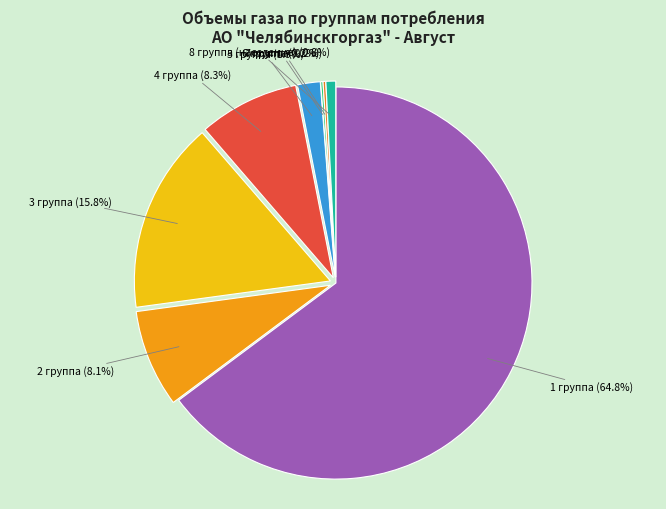

Is it true that 1 группа is 65% of the pie?

True